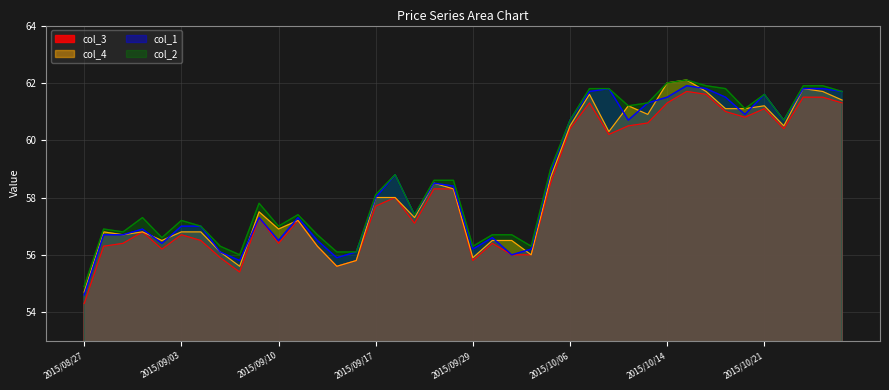

Which series has the widest spread of values?

col_3